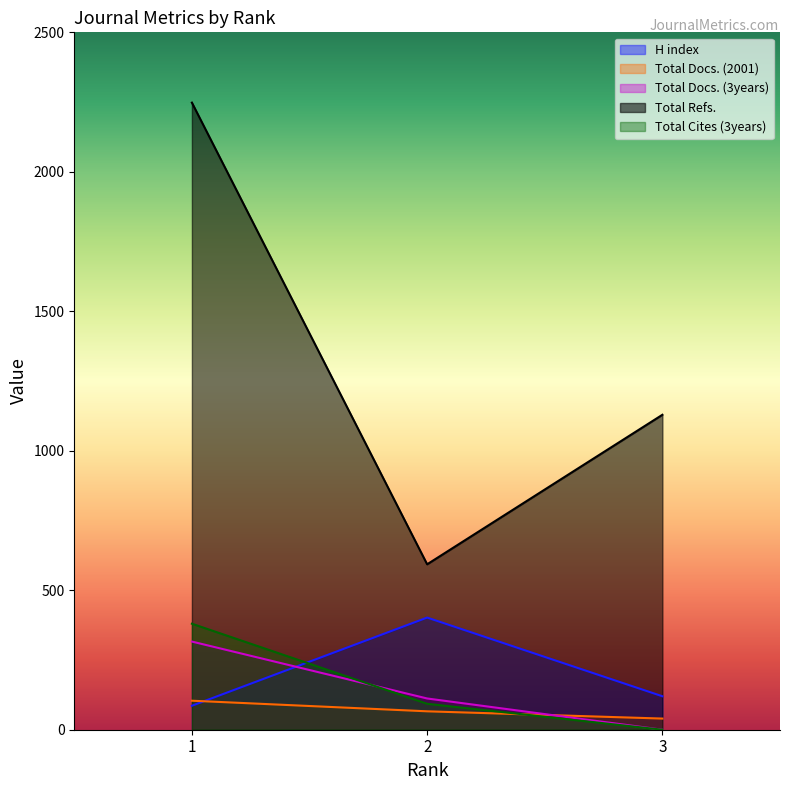

List the labels in order of Total Docs. (2001) value, largest first.

1, 2, 3